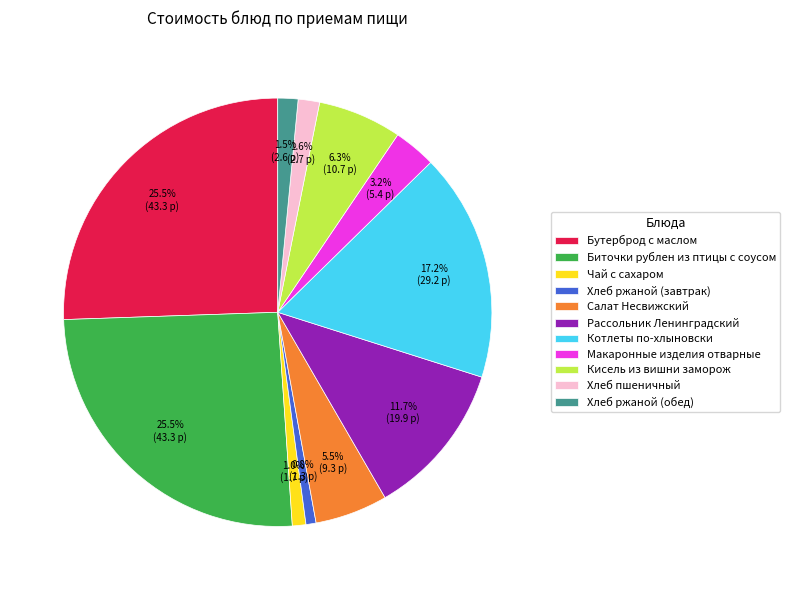

Is there a majority slice in this chart?

No